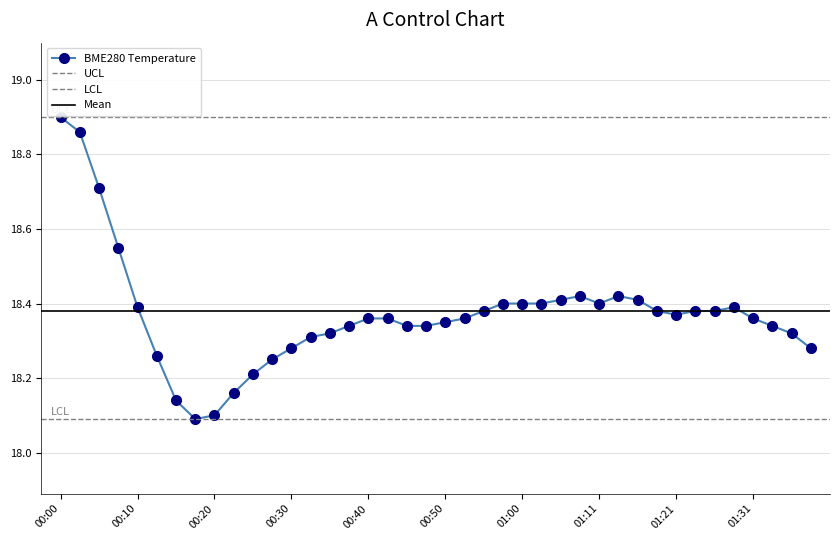

Reading left to right, transcribe all the data shown in this chart.

00:00=18.9	00:02=18.9	00:05=18.7	00:07=18.6	00:10=18.4	00:12=18.3	00:15=18.1	00:17=18.1	00:20=18.1	00:23=18.2	00:25=18.2	00:28=18.2	00:30=18.3	00:33=18.3	00:35=18.3	00:38=18.3	00:40=18.4	00:43=18.4	00:45=18.3	00:48=18.3	00:50=18.4	00:53=18.4	00:55=18.4	00:58=18.4	01:00=18.4	01:03=18.4	01:05=18.4	01:08=18.4	01:11=18.4	01:13=18.4	01:16=18.4	01:18=18.4	01:21=18.4	01:23=18.4	01:26=18.4	01:28=18.4	01:31=18.4	01:34=18.3	01:37=18.3	01:39=18.3